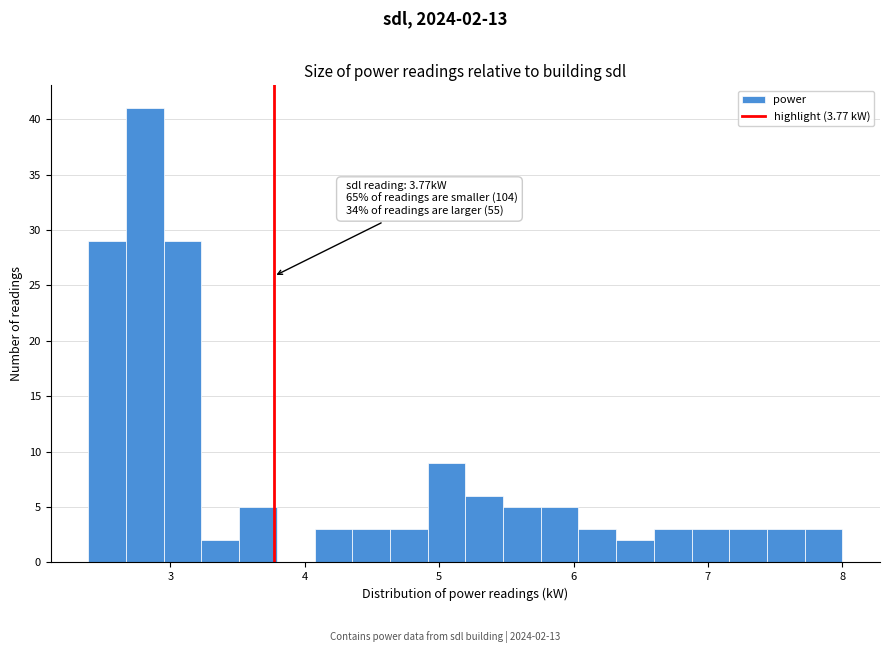

Read against the x-axis, roughly where is the centre of the tallest bar?

2.8